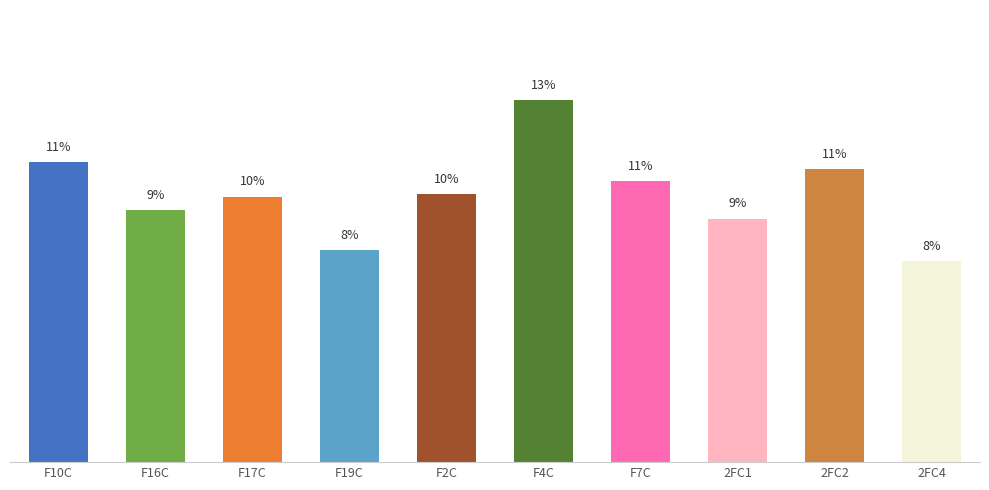

What is the value of the 10th bar from the left?

7.5